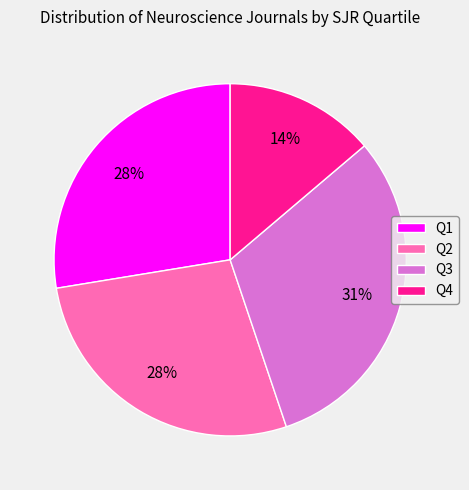

Which category has the biggest portion of the pie?

Q3